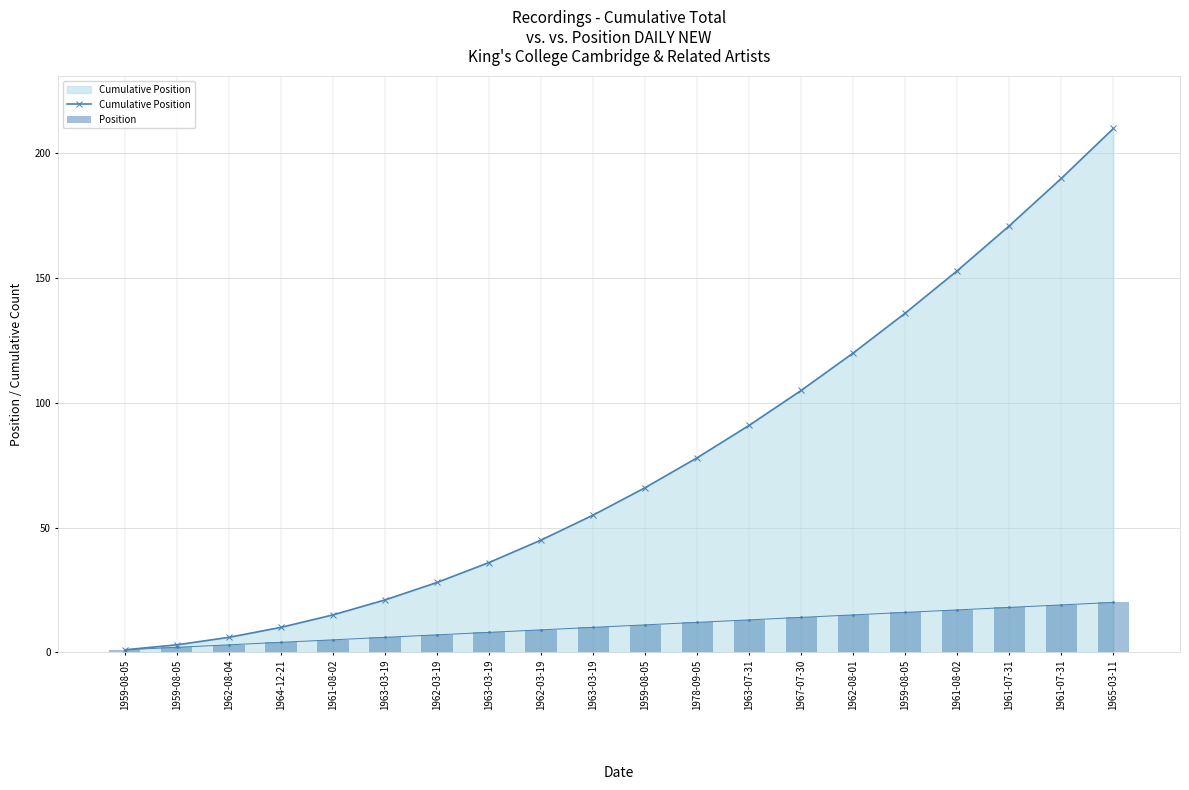

What is the maximum value for Cumulative Position?

210